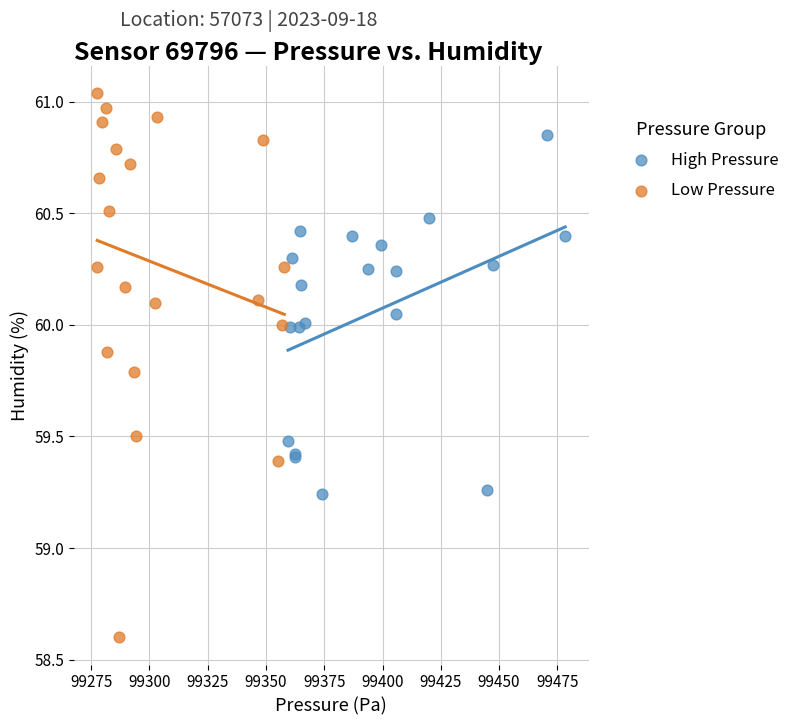

Which series has the largest Y range (max minus min)?

Low Pressure